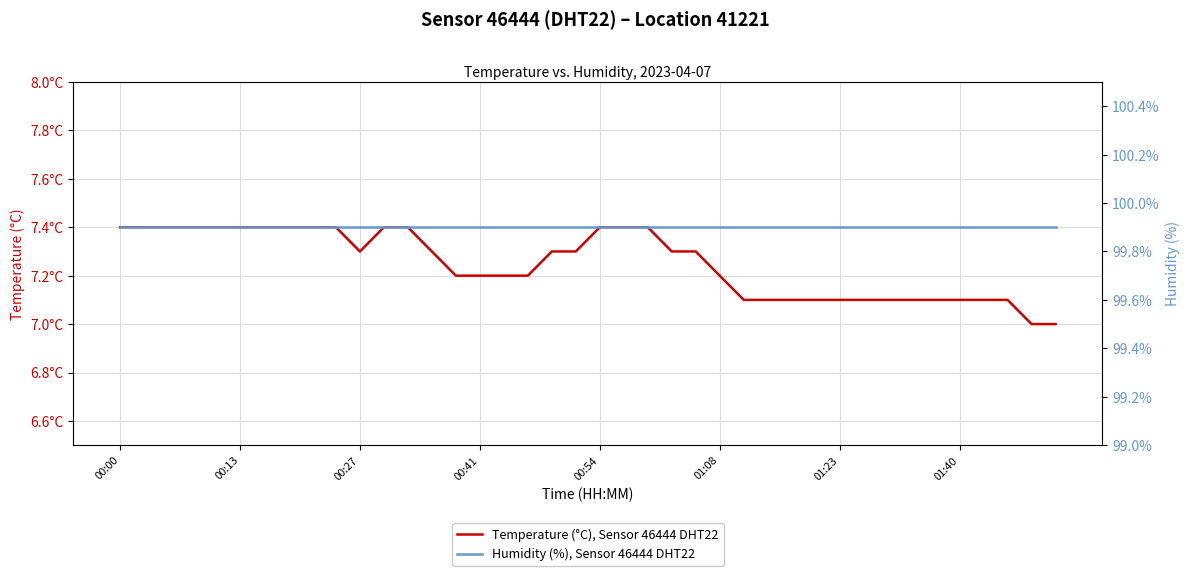

True or false: Humidity (%), Sensor 46444 DHT22 and Temperature (°C), Sensor 46444 DHT22 cross at least once.

False